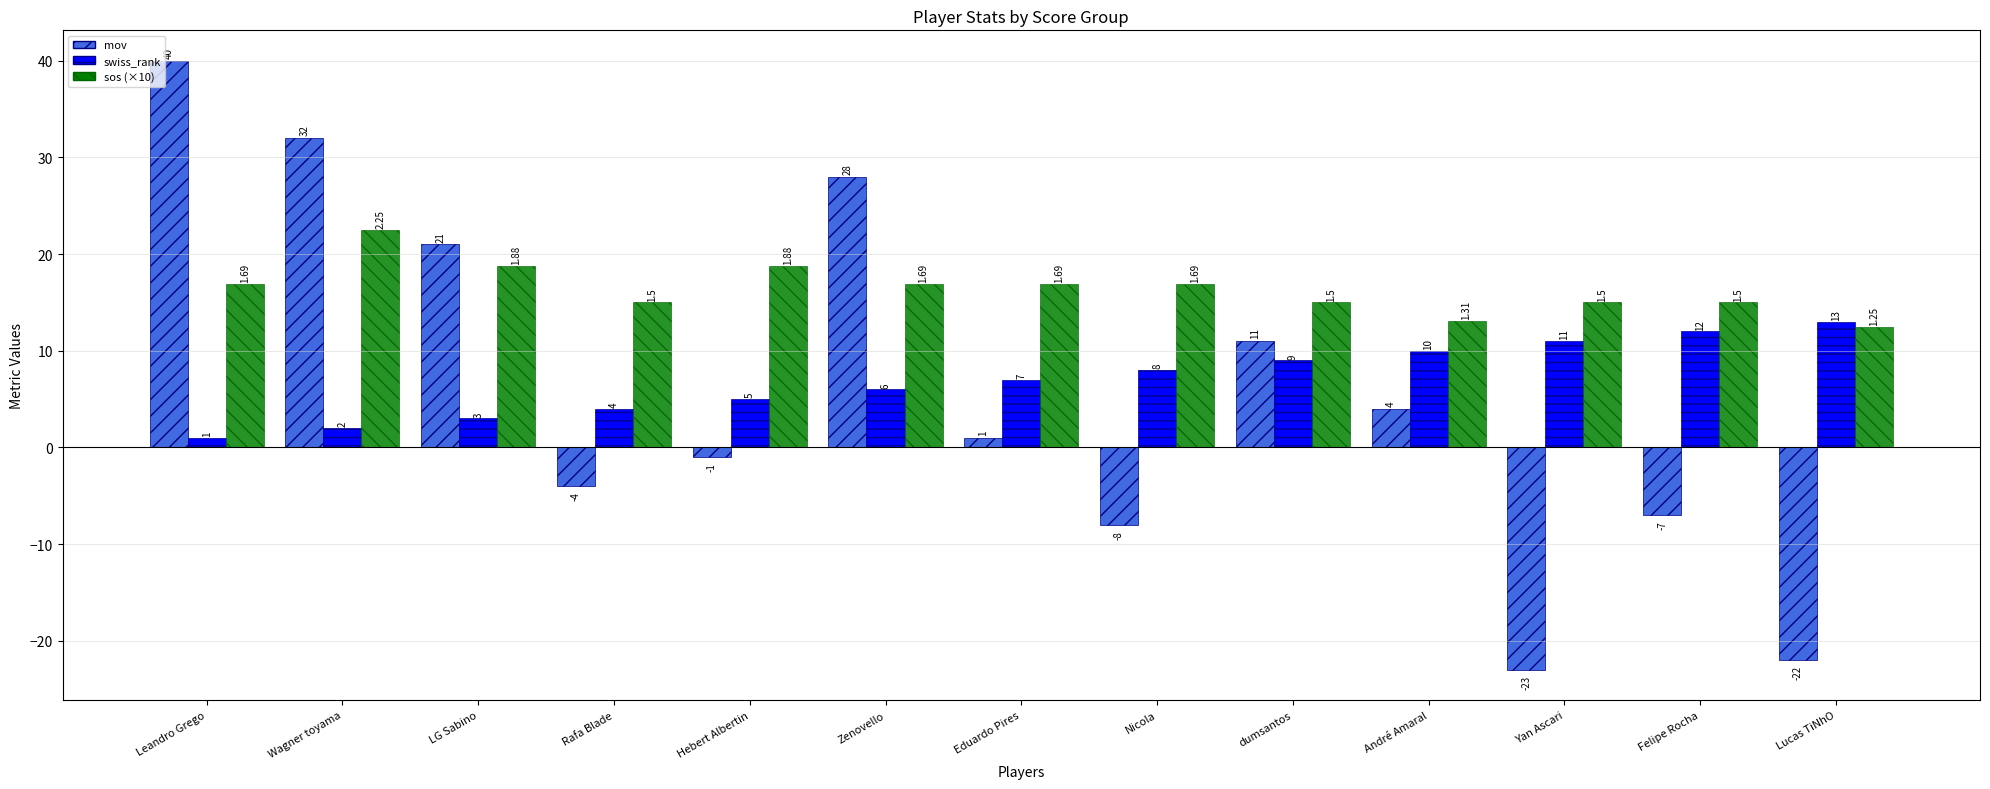

True or false: mov has a value of 53.5 at Wagner toyama.

False